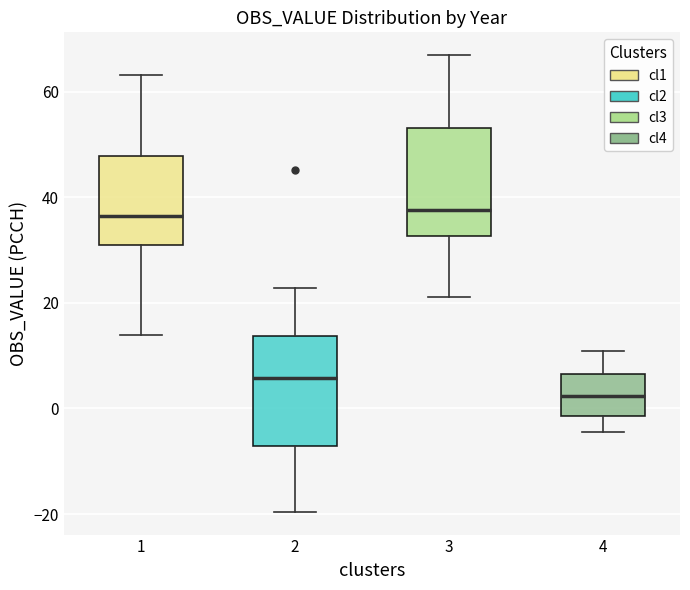

Reading left to right, transcribe this box plot: for each box, give where its median line is, the range the box spans, and where its two whiskers end, as read against the y-axis. The values are not printed on the chart, so give them approximately, as read against the axis.

1: median 36, box 30 to 48, whiskers 14 to 64
2: median 6, box -8 to 14, whiskers -20 to 22
3: median 38, box 32 to 54, whiskers 22 to 66
4: median 2, box -2 to 6, whiskers -4 to 10